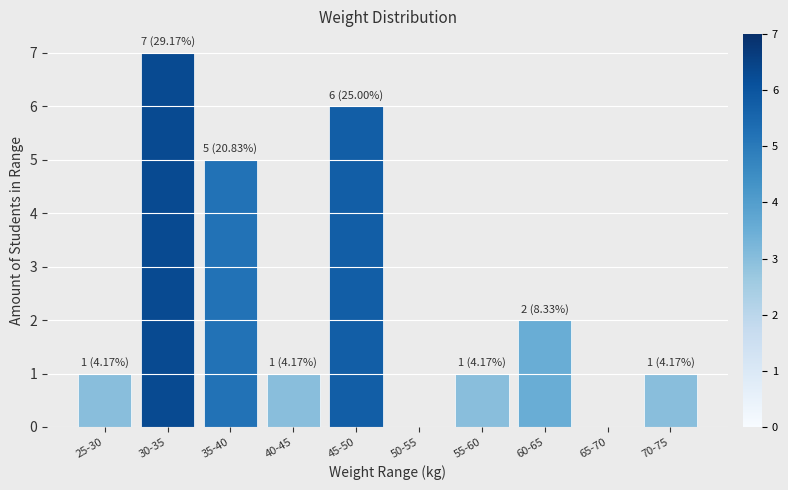

Reading right to left, what are all the values shown in this chart?

70-75=1	65-70=0	60-65=2	55-60=1	50-55=0	45-50=6	40-45=1	35-40=5	30-35=7	25-30=1